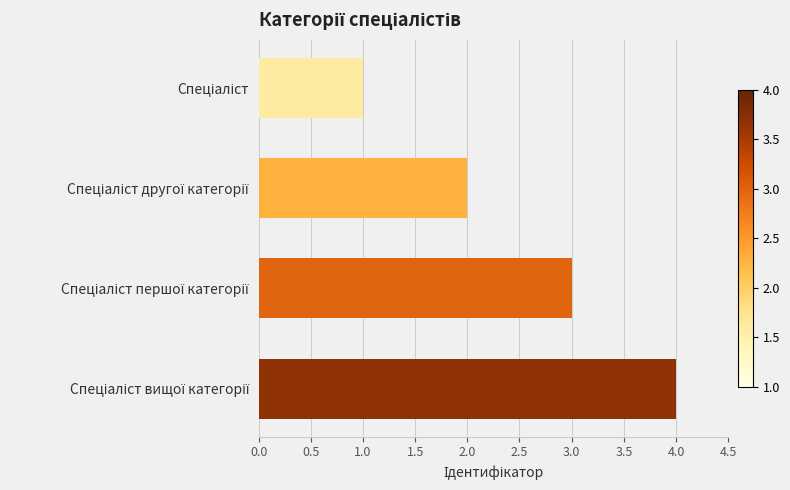

What is the greatest value displayed?

4